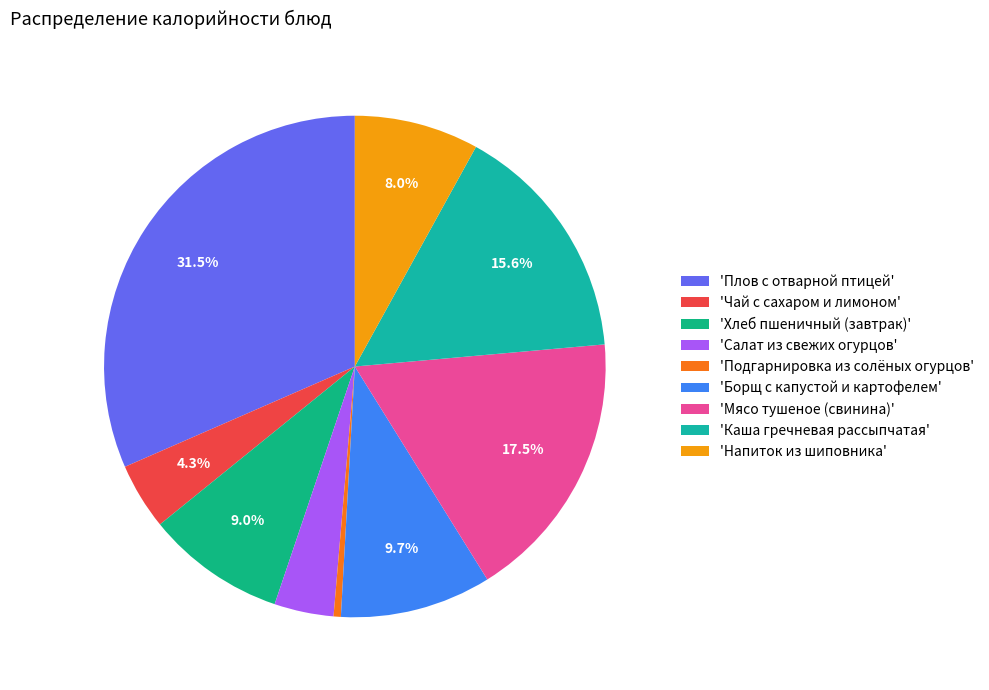

What is the largest slice in the pie chart?

'Плов с отварной птицей'